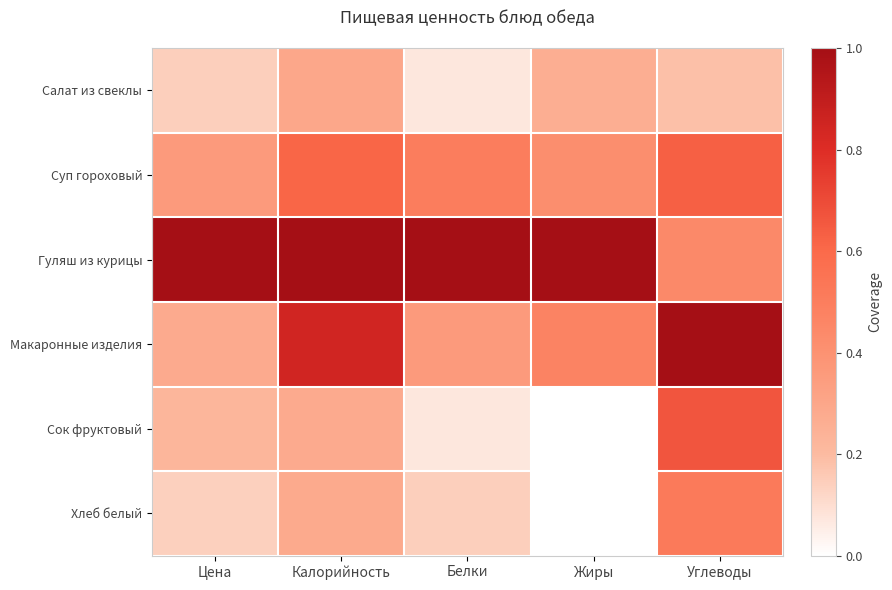

How many data points does each series have?

5